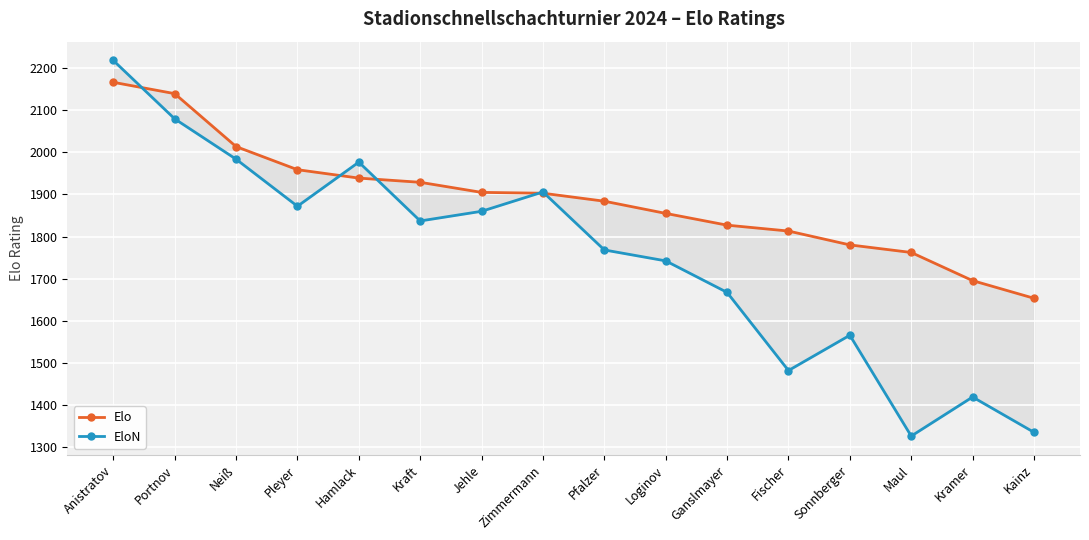

Reading left to right, extract all data points from this chart.

Elo: 2167	2140	2014	1959	1939	1929	1905	1903	1884	1855	1827	1813	1780	1762	1695	1653
EloN: 2219	2080	1984	1872	1977	1837	1860	1906	1768	1742	1667	1481	1565	1325	1418	1334